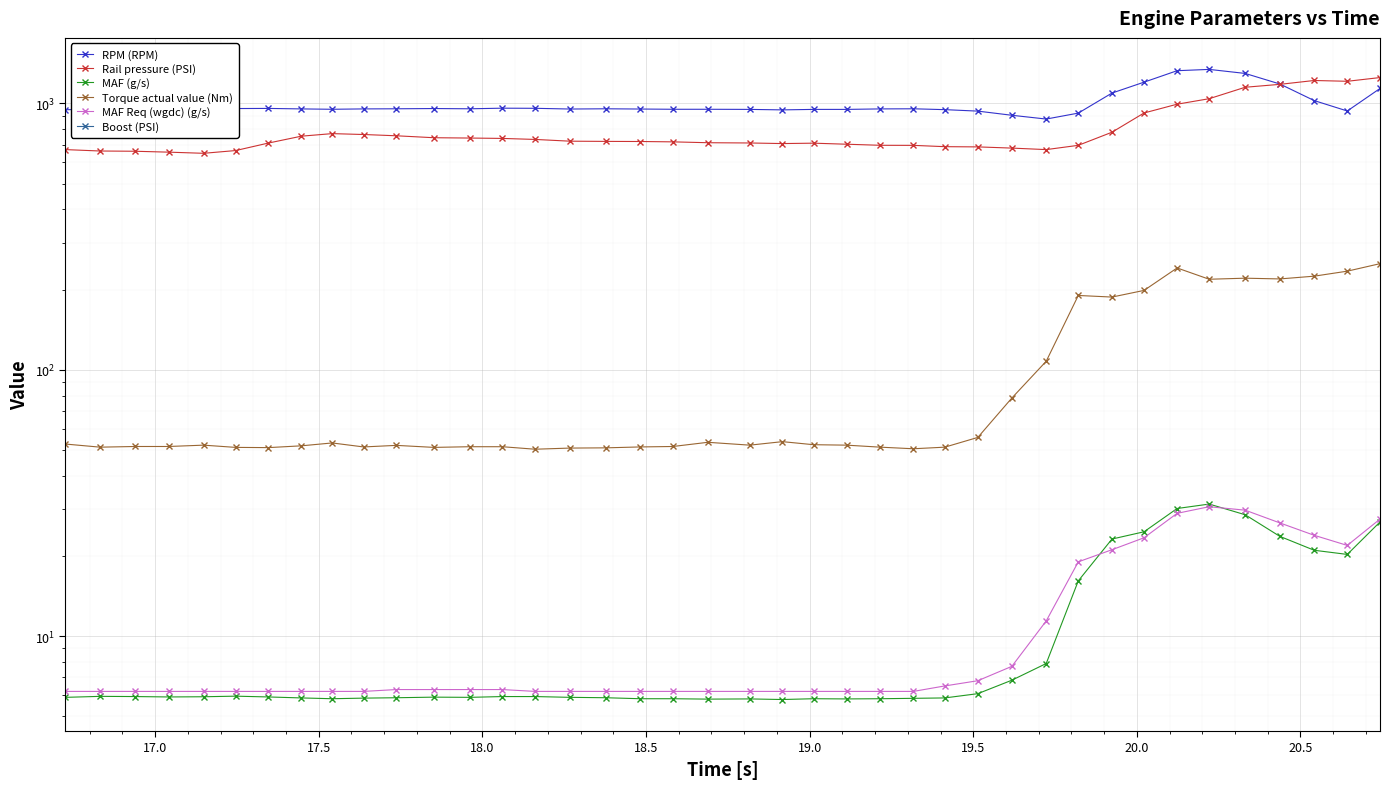

Is this an area chart (filled region under the line)?

No